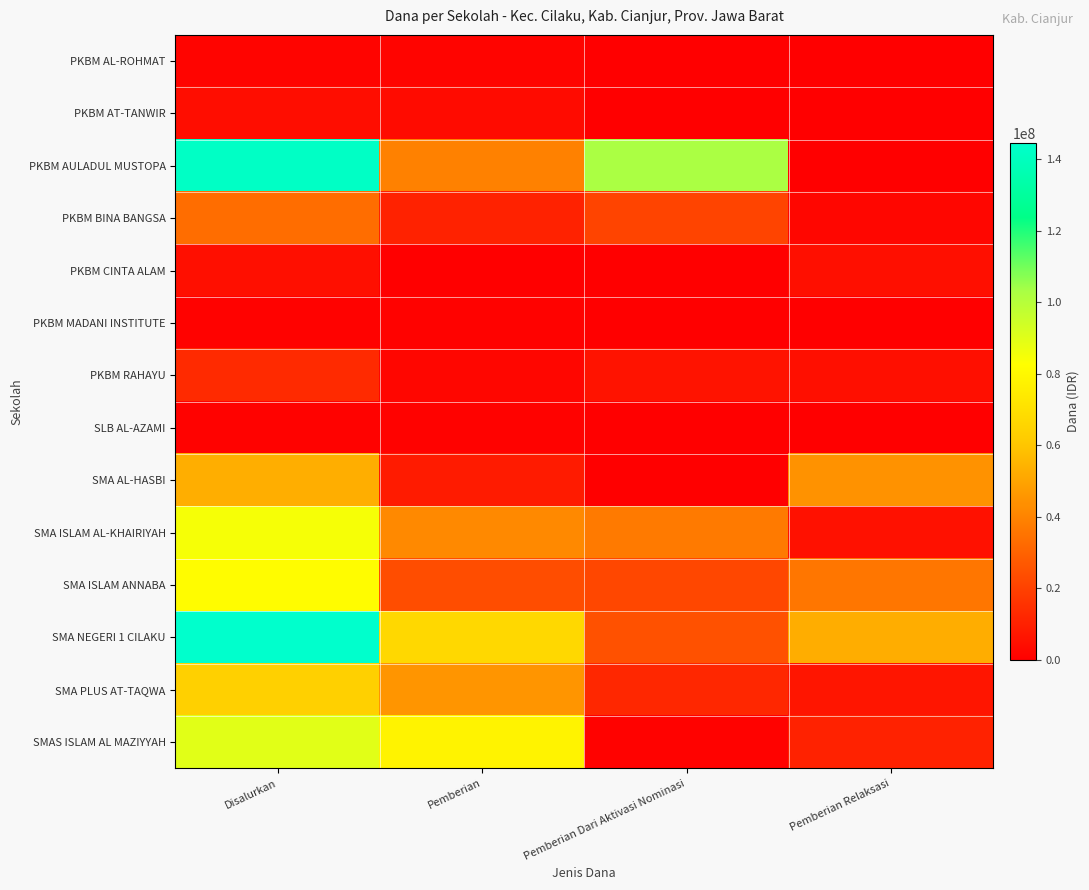

What is the maximum value shown in the chart?

144500000